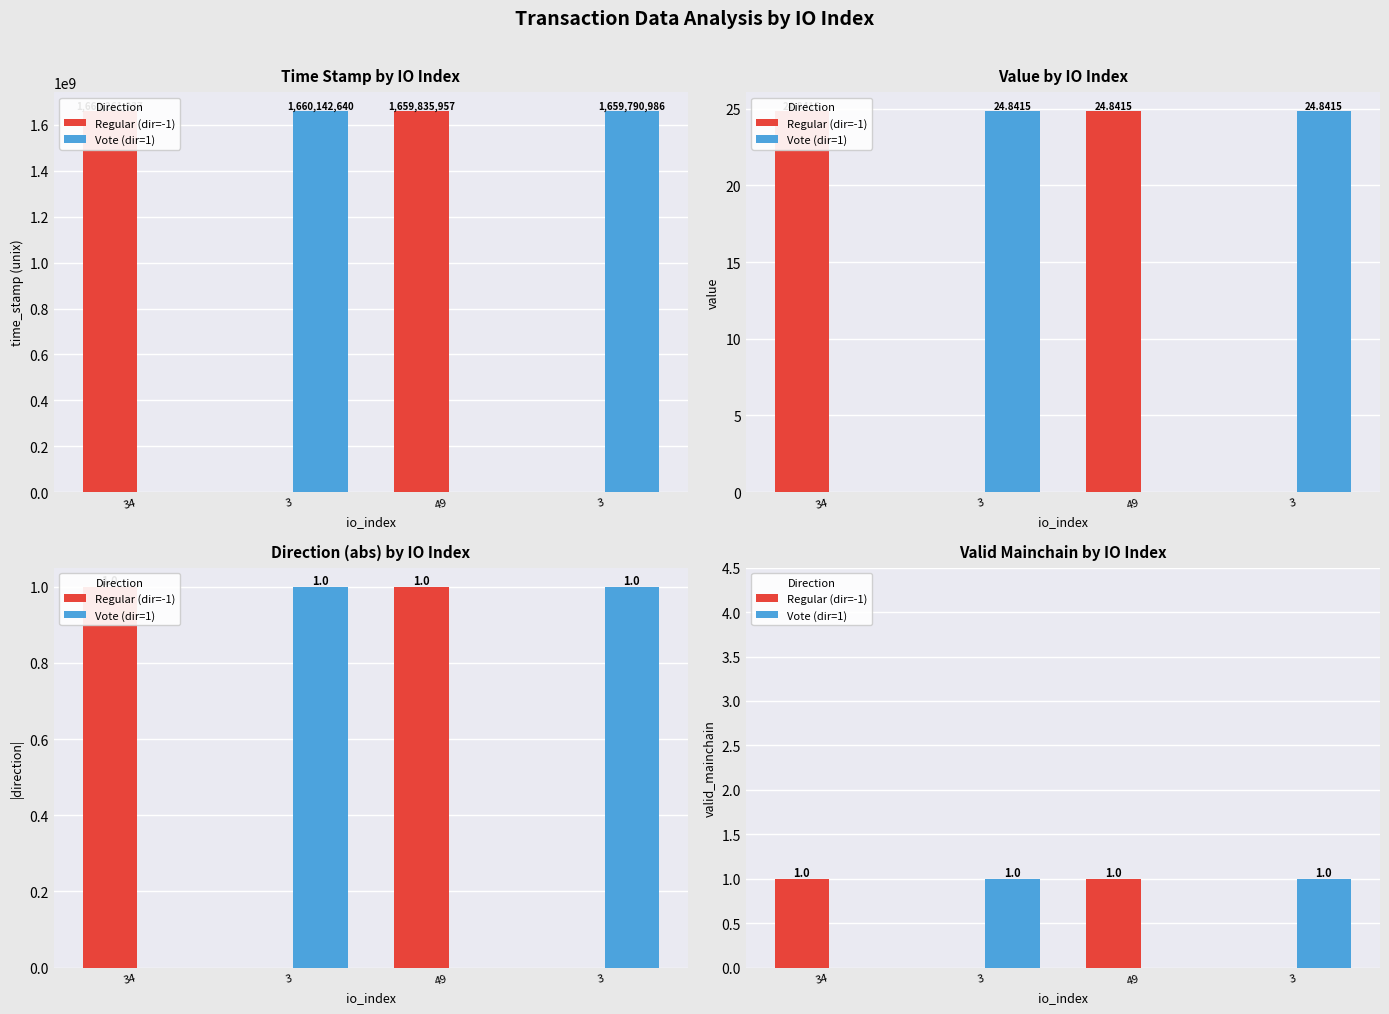

The Vote (dir=1) series shows -1 at 34. True or false?

False